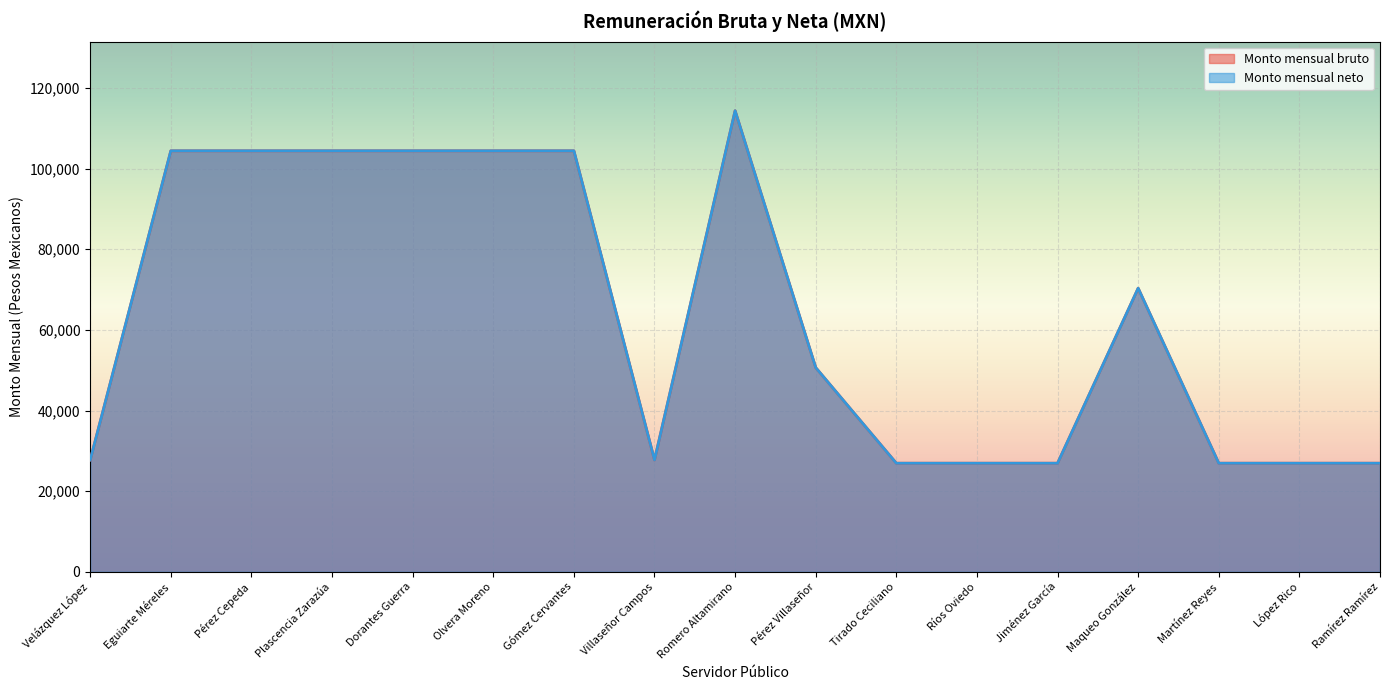

At which category does Monto mensual bruto reach its first local peak?

Romero Altamirano